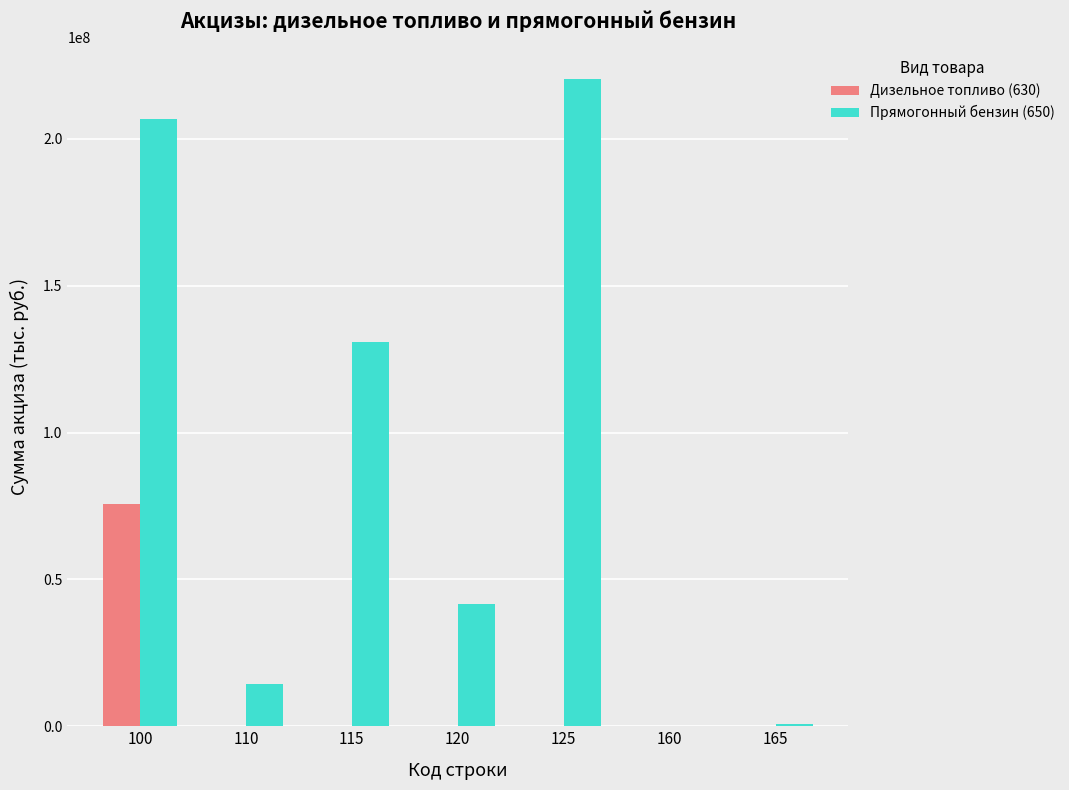

At which category is the sum across all series the highest?

100